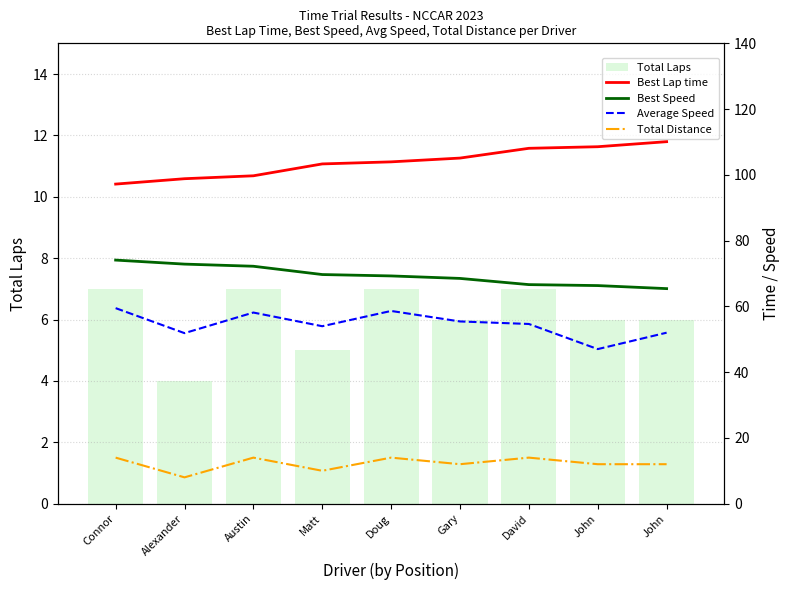

Between Matt and David, which series saw the biggest shift?

Best Lap time